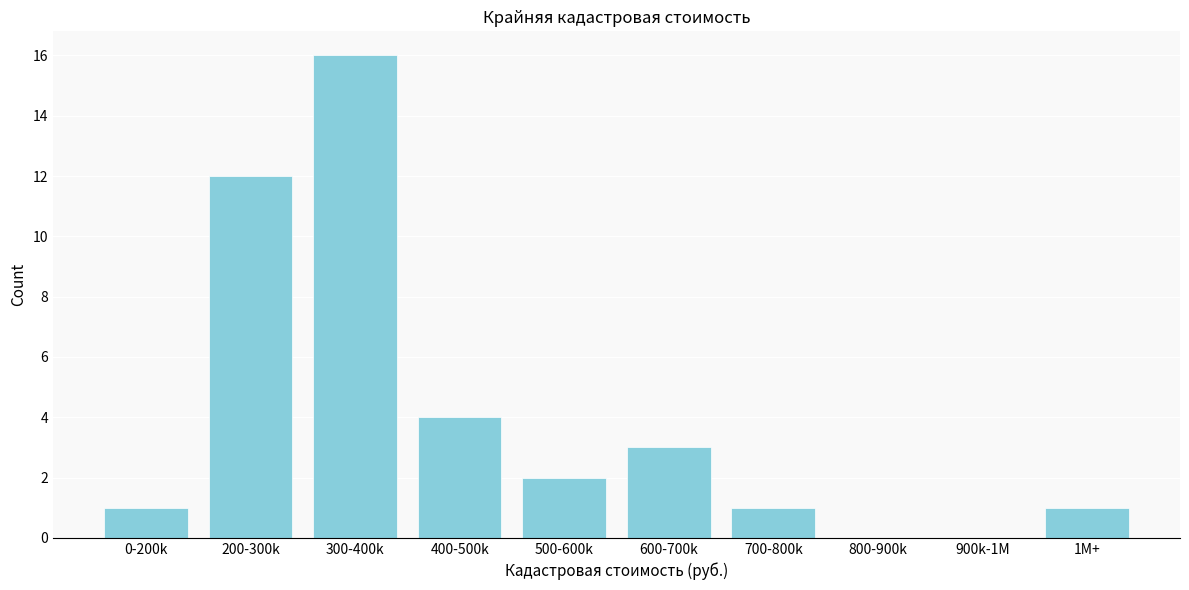

Reading left to right, transcribe all the data shown in this chart.

0-200k=1	200-300k=12	300-400k=16	400-500k=4	500-600k=2	600-700k=3	700-800k=1	800-900k=0	900k-1M=0	1M+=1